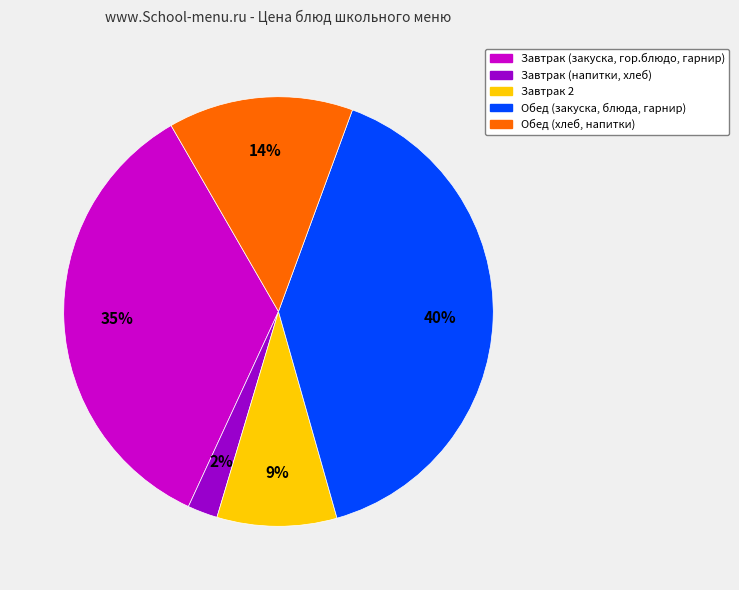

Count the number of slices in the pie.

5